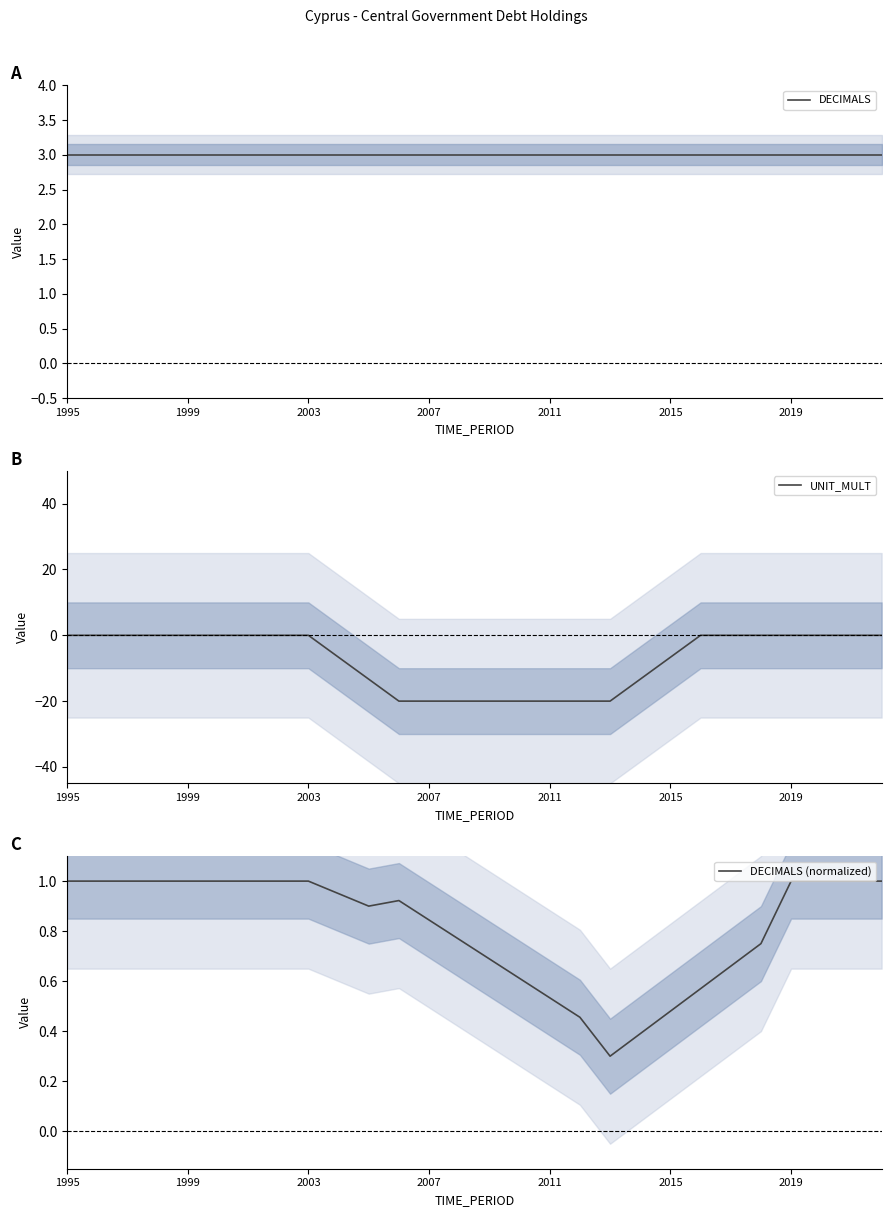

Reading left to right, list all the values displayed in this chart.

DECIMALS: 3.0	3.0	3.0	3.0	3.0	3.0	3.0	3.0	3.0	3.0	3.0	3.0	3.0	3.0	3.0	3.0	3.0	3.0	3.0	3.0	3.0	3.0	3.0	3.0	3.0	3.0	3.0	3.0
UNIT_MULT: 0.0	0.0	0.0	0.0	0.0	0.0	0.0	0.0	0.0	-6.7	-13.3	-20.0	-20.0	-20.0	-20.0	-20.0	-20.0	-20.0	-20.0	-13.3	-6.7	0.0	0.0	0.0	0.0	0.0	0.0	0.0
DECIMALS (normalized): 1.0	1.0	1.0	1.0	1.0	1.0	1.0	1.0	1.0	0.9	0.9	0.9	0.8	0.8	0.7	0.6	0.5	0.5	0.3	0.4	0.5	0.6	0.7	0.8	1.0	1.0	1.0	1.0